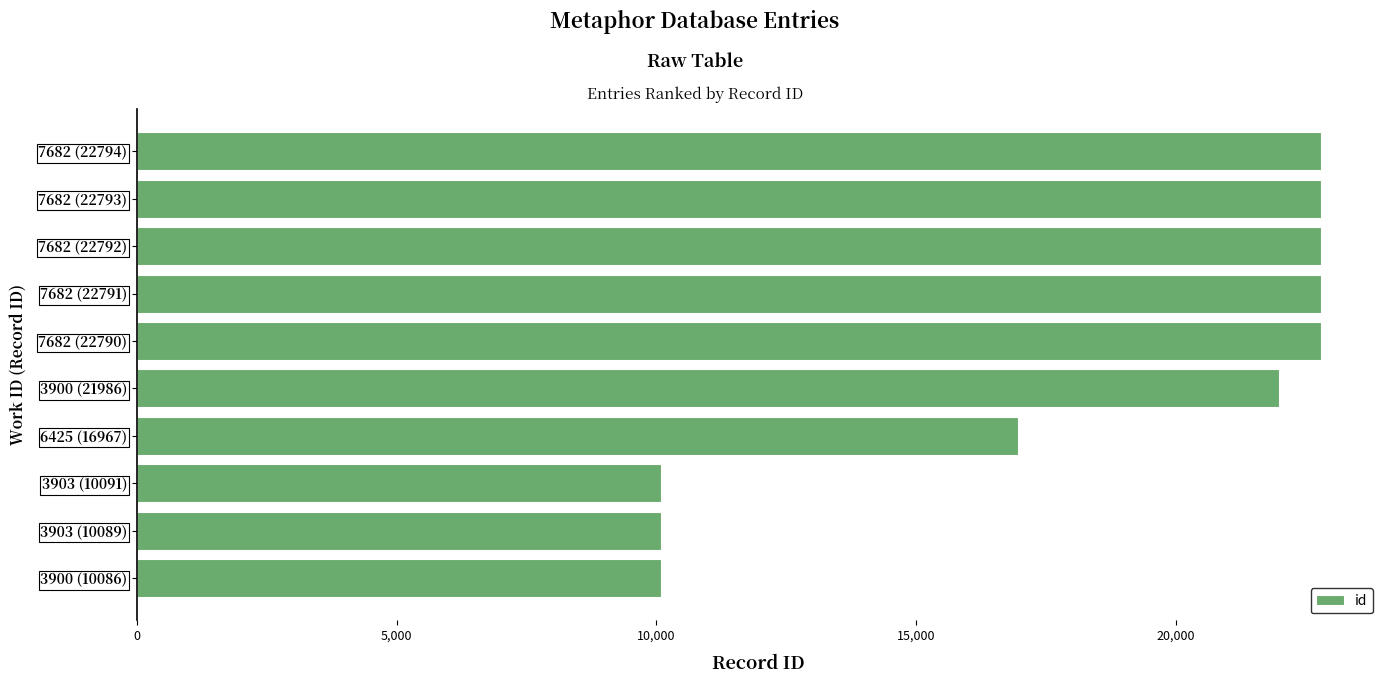

What is the average value?

18318